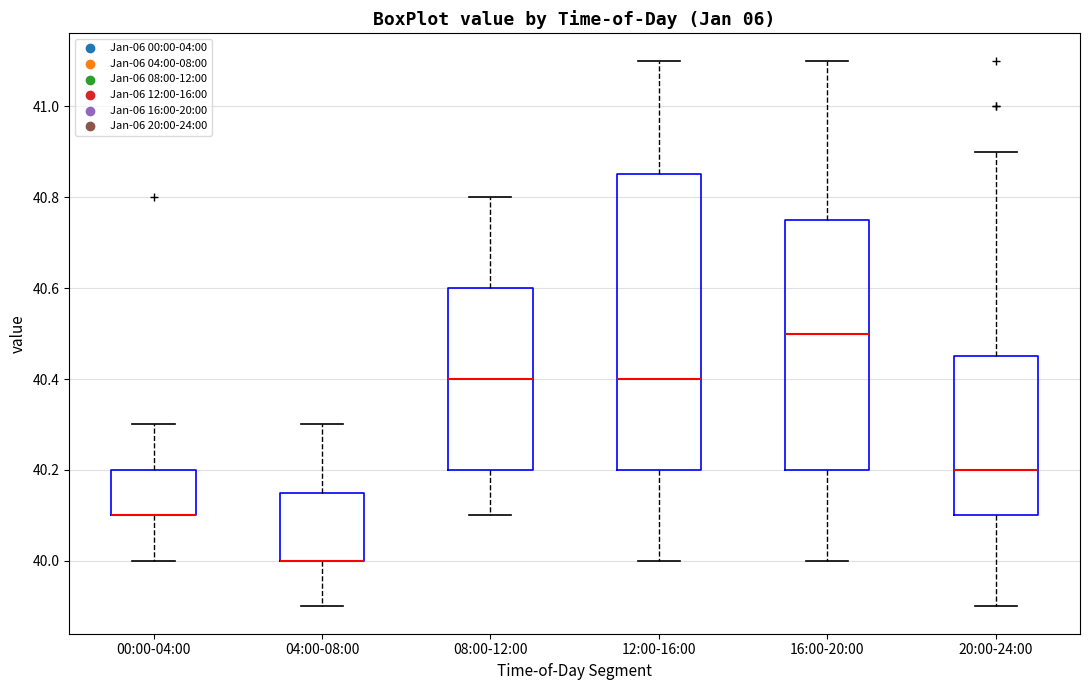

Reading left to right, transcribe this box plot: for each box, give where its median line is, the range the box spans, and where its two whiskers end, as read against the y-axis. The values are not printed on the chart, so give them approximately, as read against the axis.

00:00-04:00: median 40.10 (drawn on the box's lower edge), box 40.10 to 40.20, whiskers 40.00 to 40.30
04:00-08:00: median 40.00 (drawn on the box's lower edge), box 40.00 to 40.16, whiskers 39.90 to 40.30
08:00-12:00: median 40.40, box 40.20 to 40.60, whiskers 40.10 to 40.80
12:00-16:00: median 40.40, box 40.20 to 40.86, whiskers 40.00 to 41.10
16:00-20:00: median 40.50, box 40.20 to 40.76, whiskers 40.00 to 41.10
20:00-24:00: median 40.20, box 40.10 to 40.46, whiskers 39.90 to 40.90